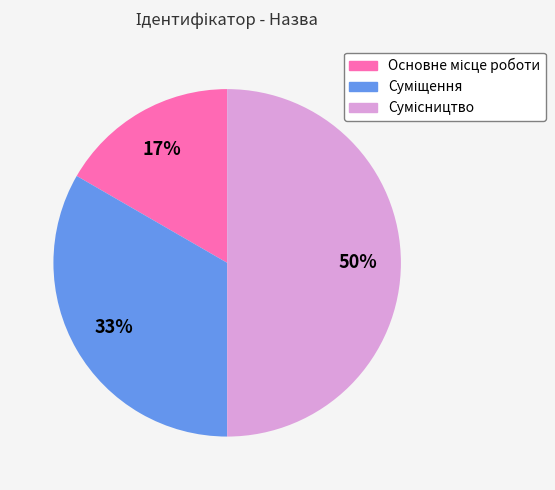

To the nearest percent, what is the average slice percentage?

33%